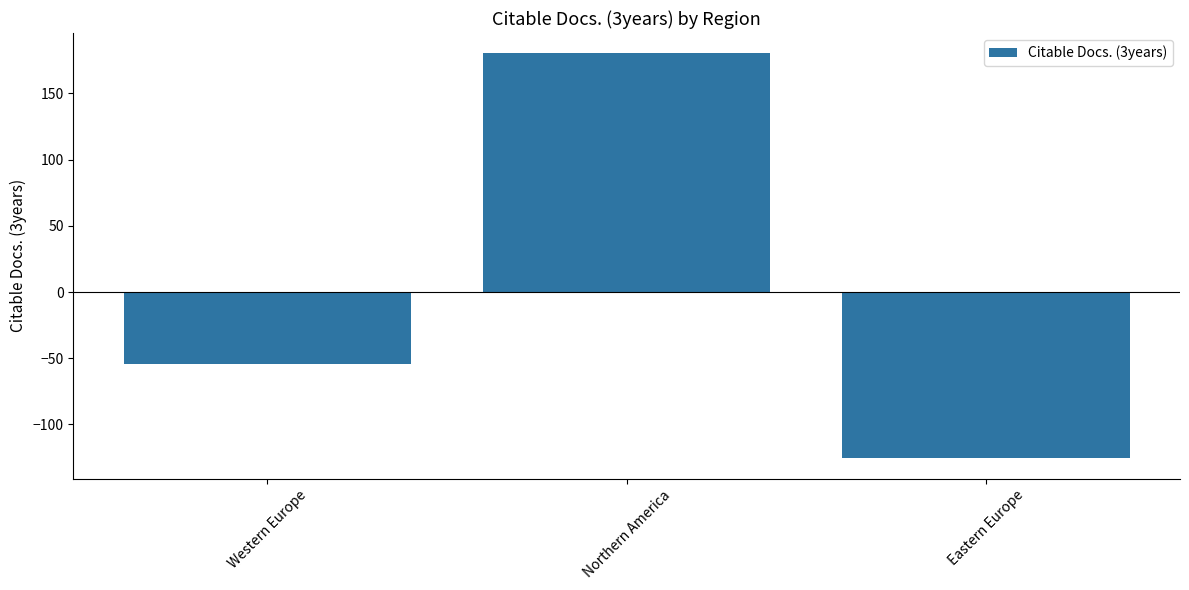

What position from the left is Northern America?

2